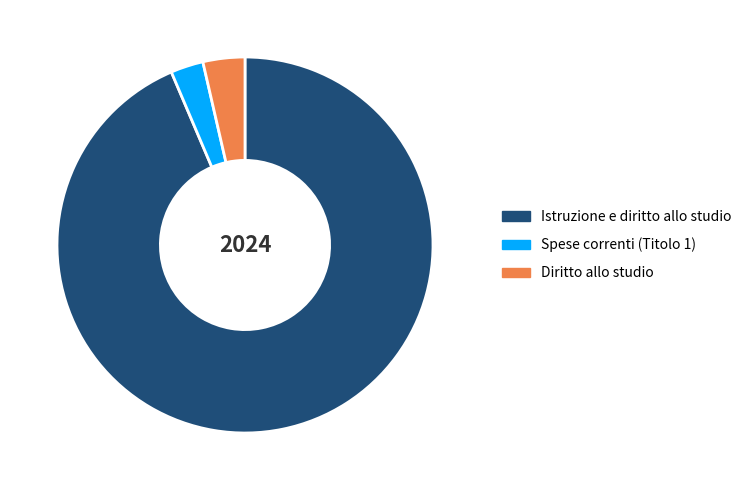

Which category accounts for the majority?

Istruzione e diritto allo studio